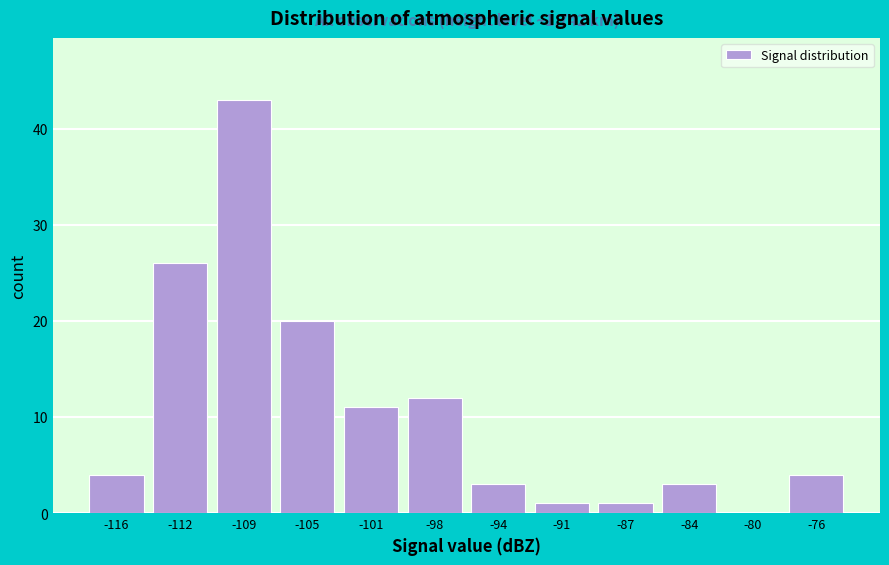

Reading right to left, extract all data points from this chart.

-76=4	-80=0	-84=3	-87=1	-91=1	-94=3	-98=12	-101=11	-105=20	-109=43	-112=26	-116=4